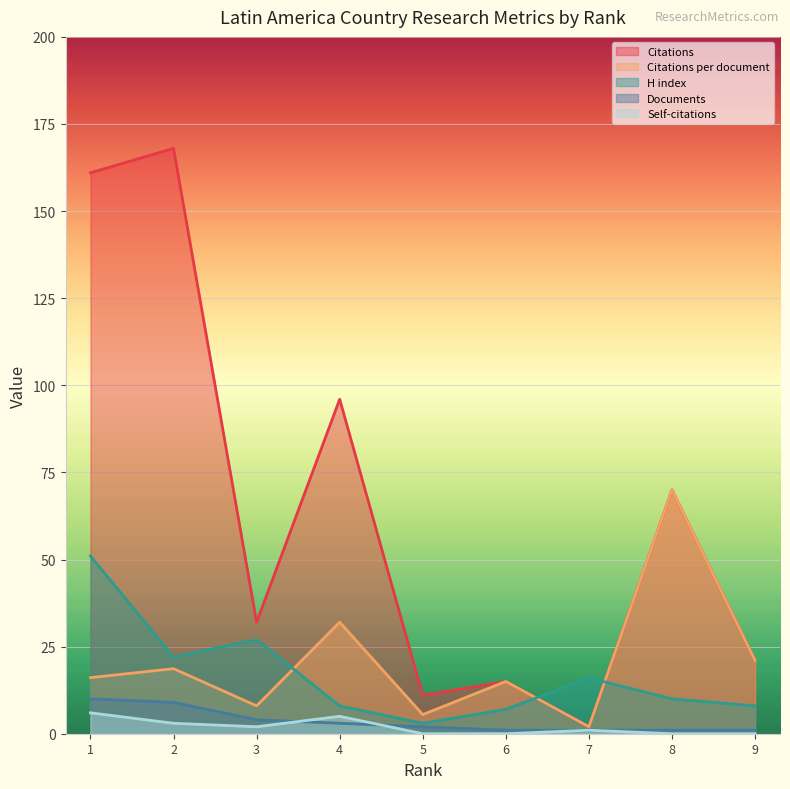

How many series are shown in this chart?

5